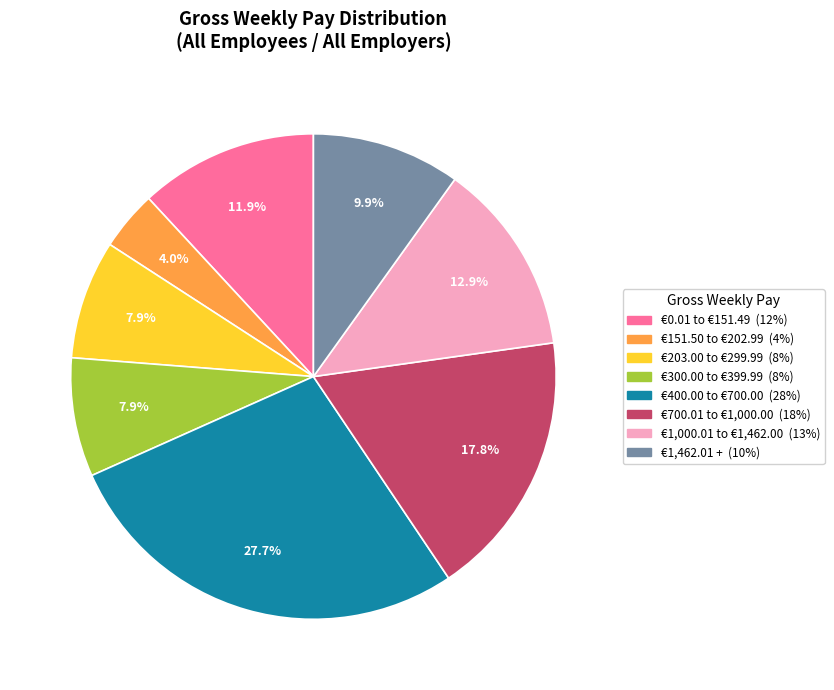

What is the total percentage of €300.00 to €399.99 and €1,462.01 +?

17.8%